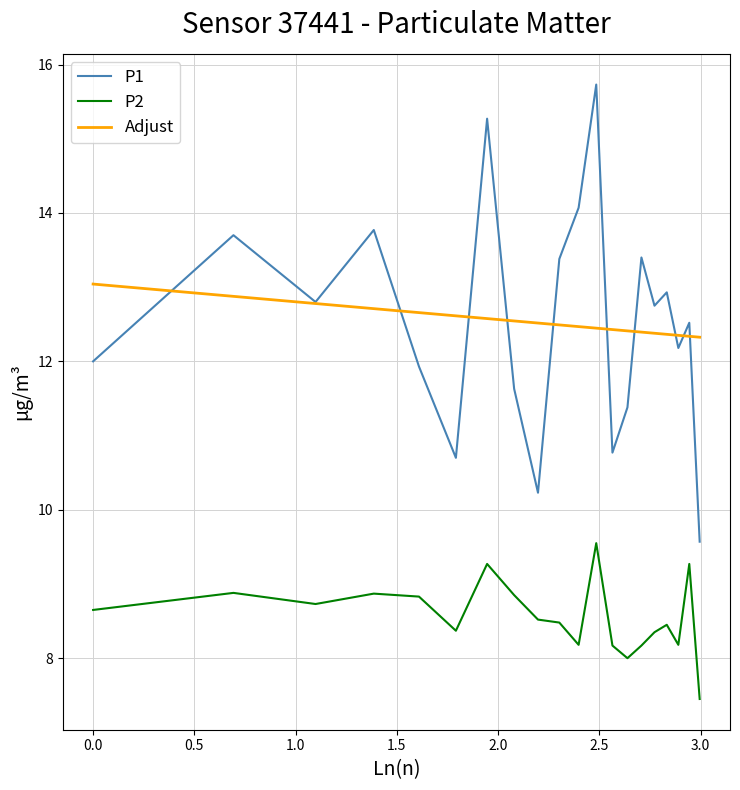

Which series has the largest range (max minus min)?

P1